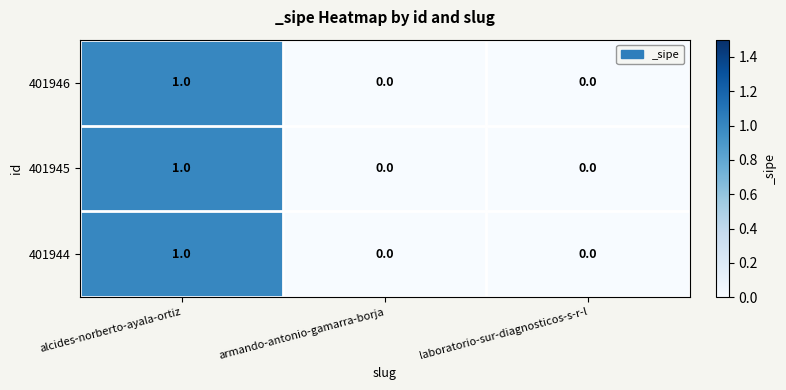

Count the 401946 values in the range 0 to 1.

3